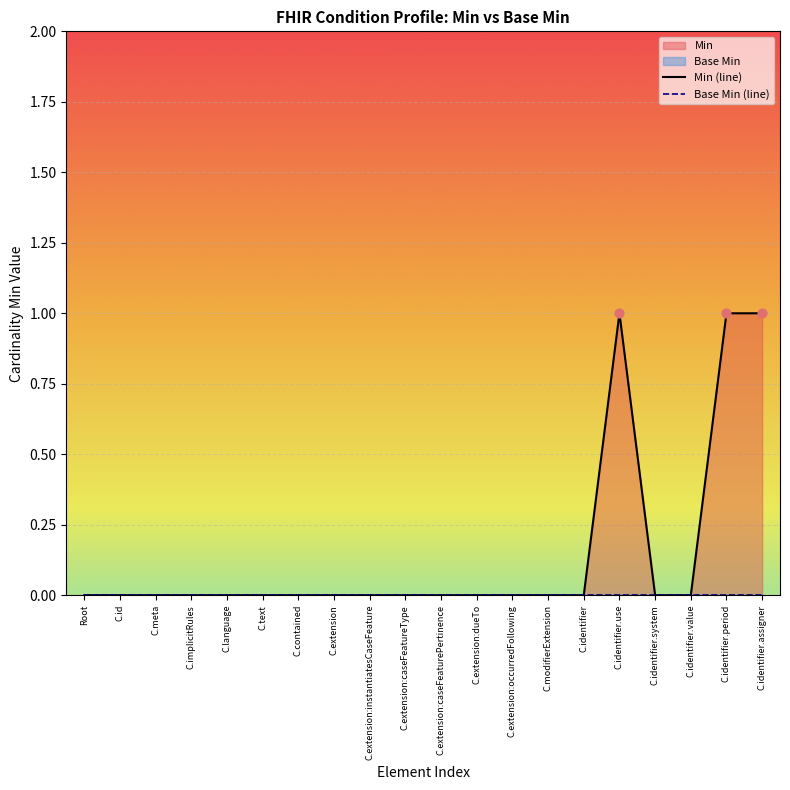

At how many categories does at least one series exceed 0?

3